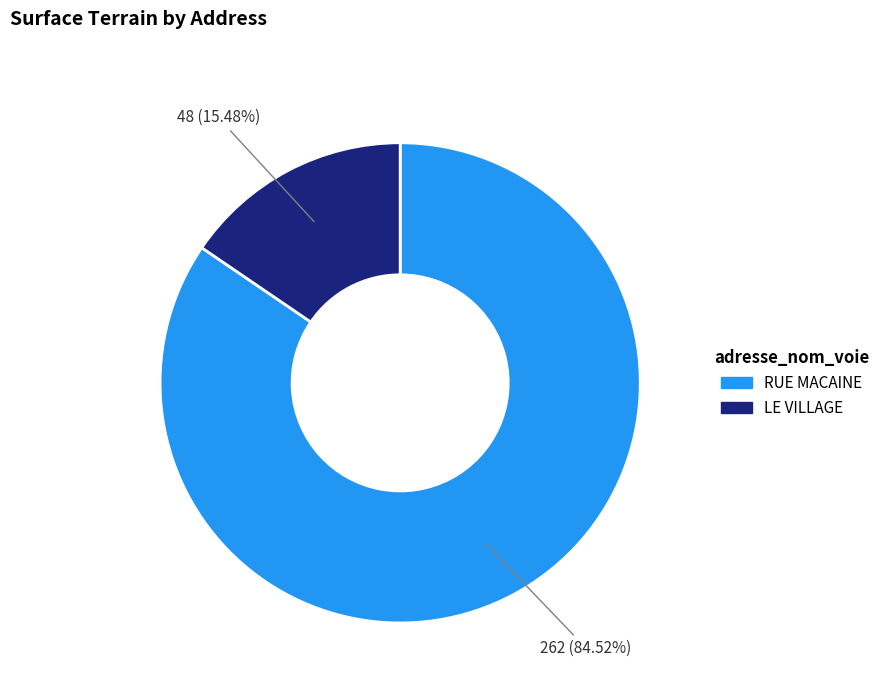

Which slice represents more than half of the pie?

RUE MACAINE